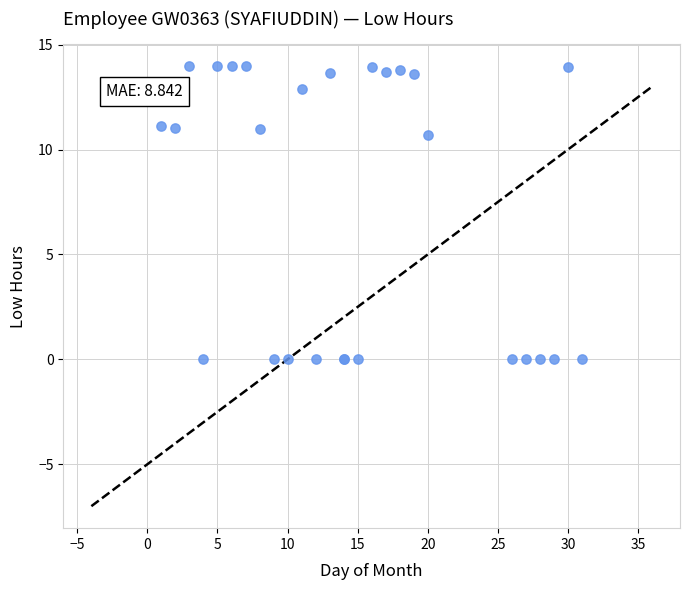

What Y value in the scatter plot is closest to 6?

10.7